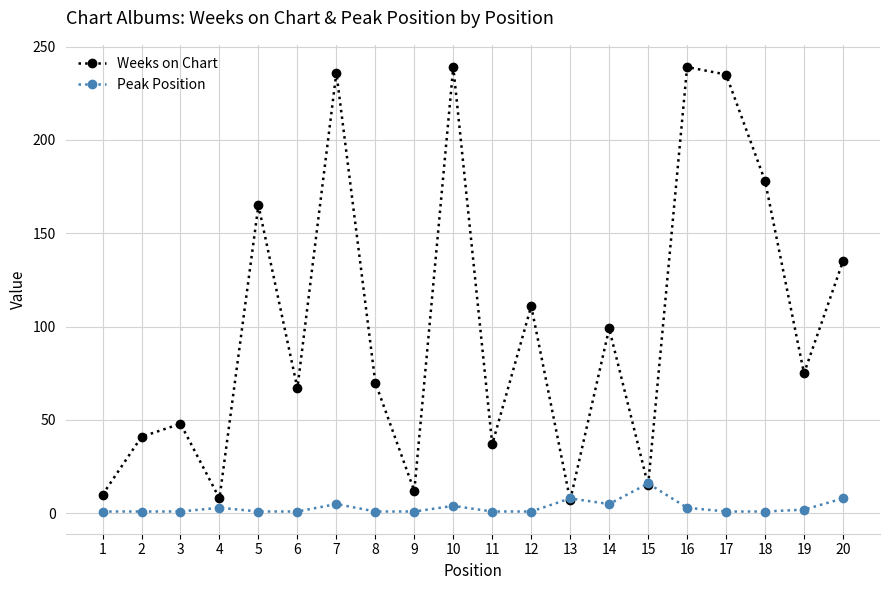

Between which two adjacent categories do Weeks on Chart and Peak Position first intersect?

12 and 13